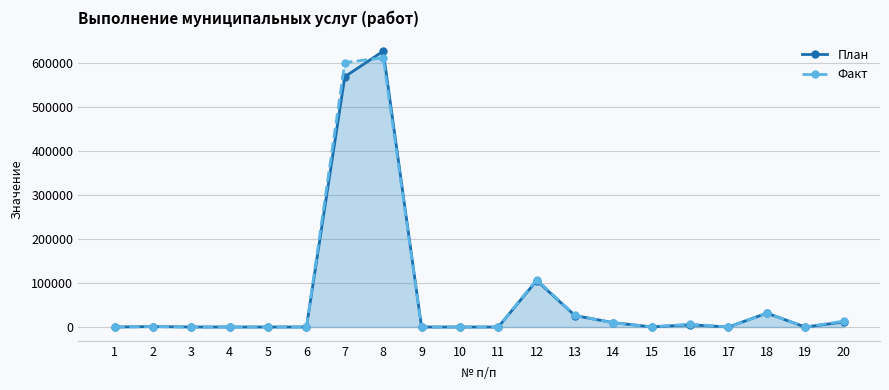

How many lines are shown in the chart?

2